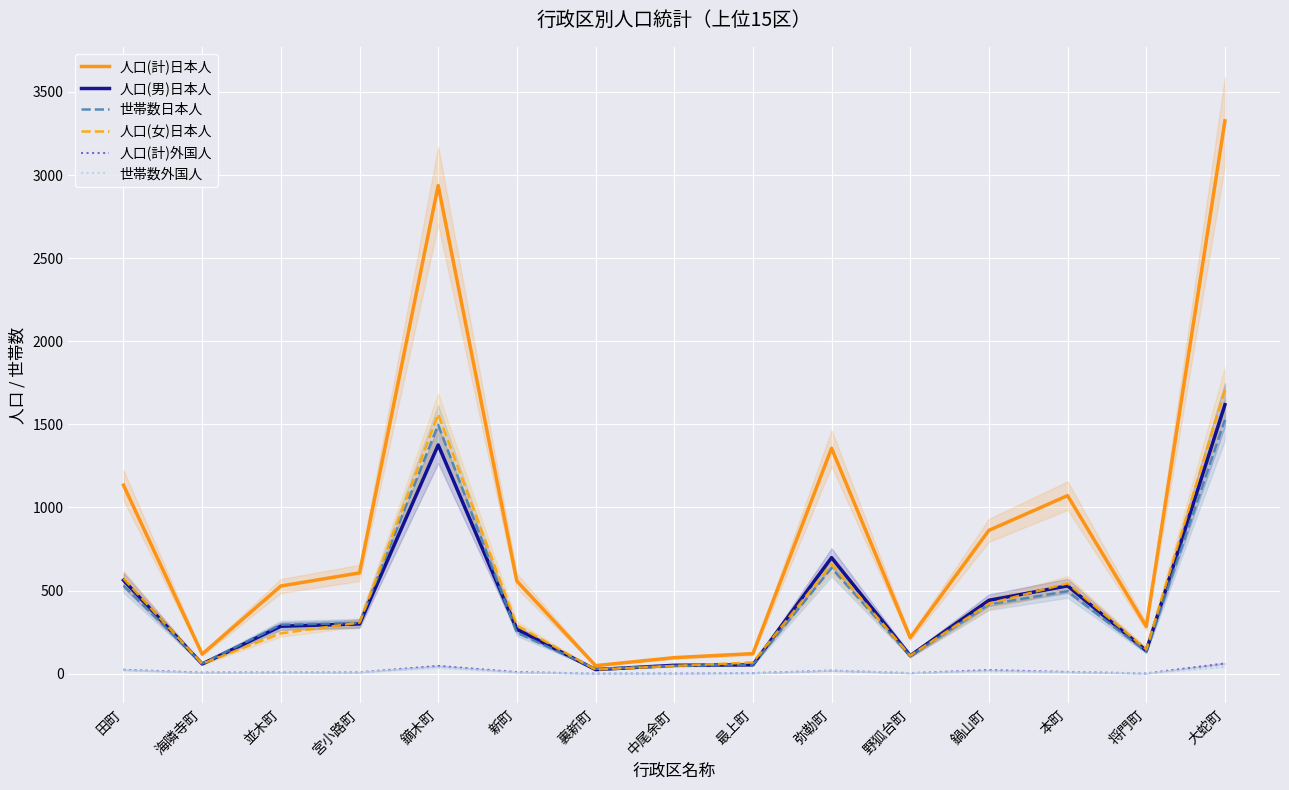

How many interior local peaks does the 人口(女)日本人 series have?

3